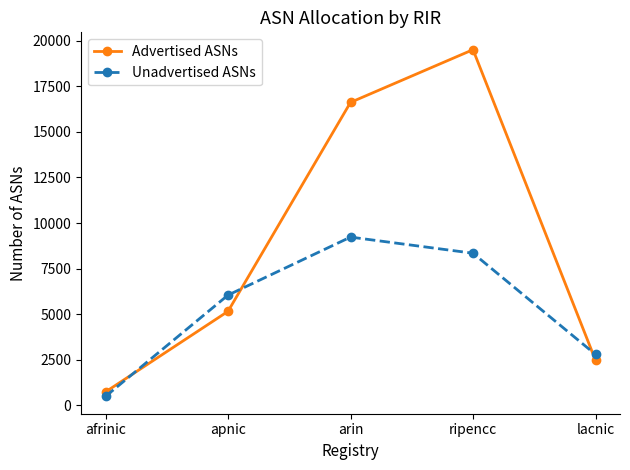

Which series changed the most between apnic and ripencc?

Advertised ASNs